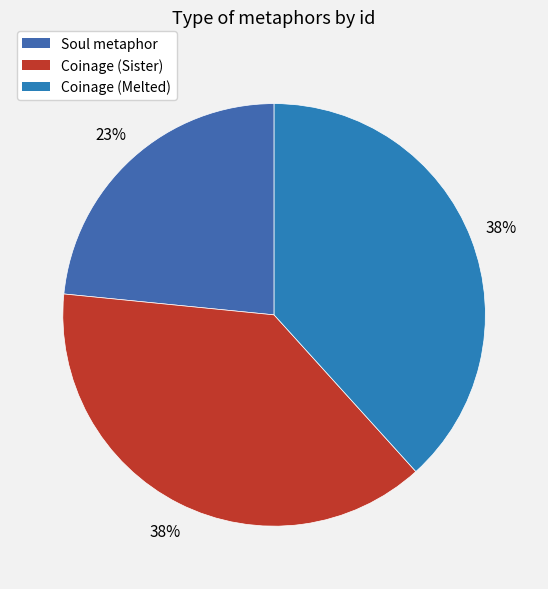

How many slices are in this pie chart?

3